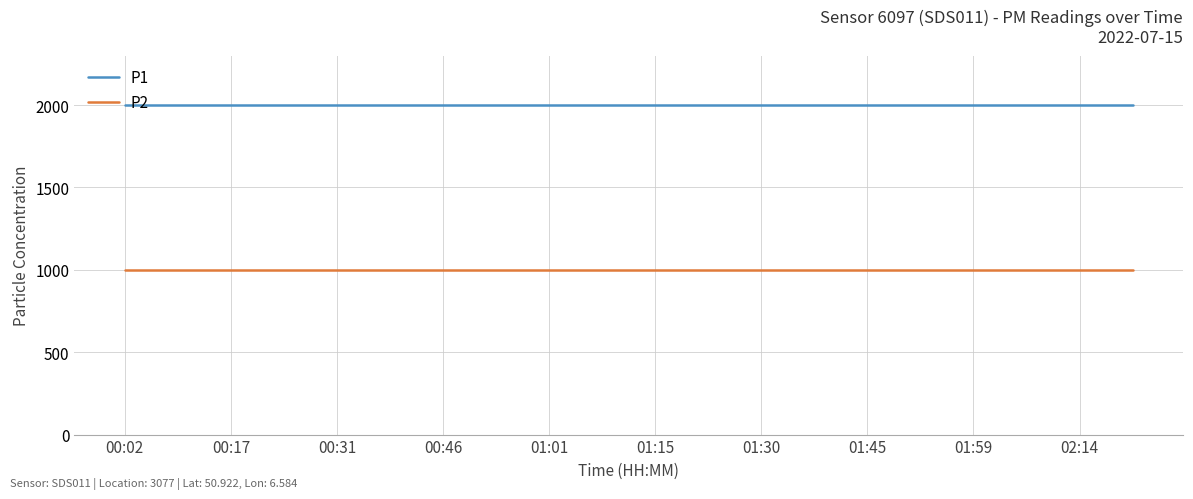

Rank the series by their maximum value, from highest to lowest.

P1, P2